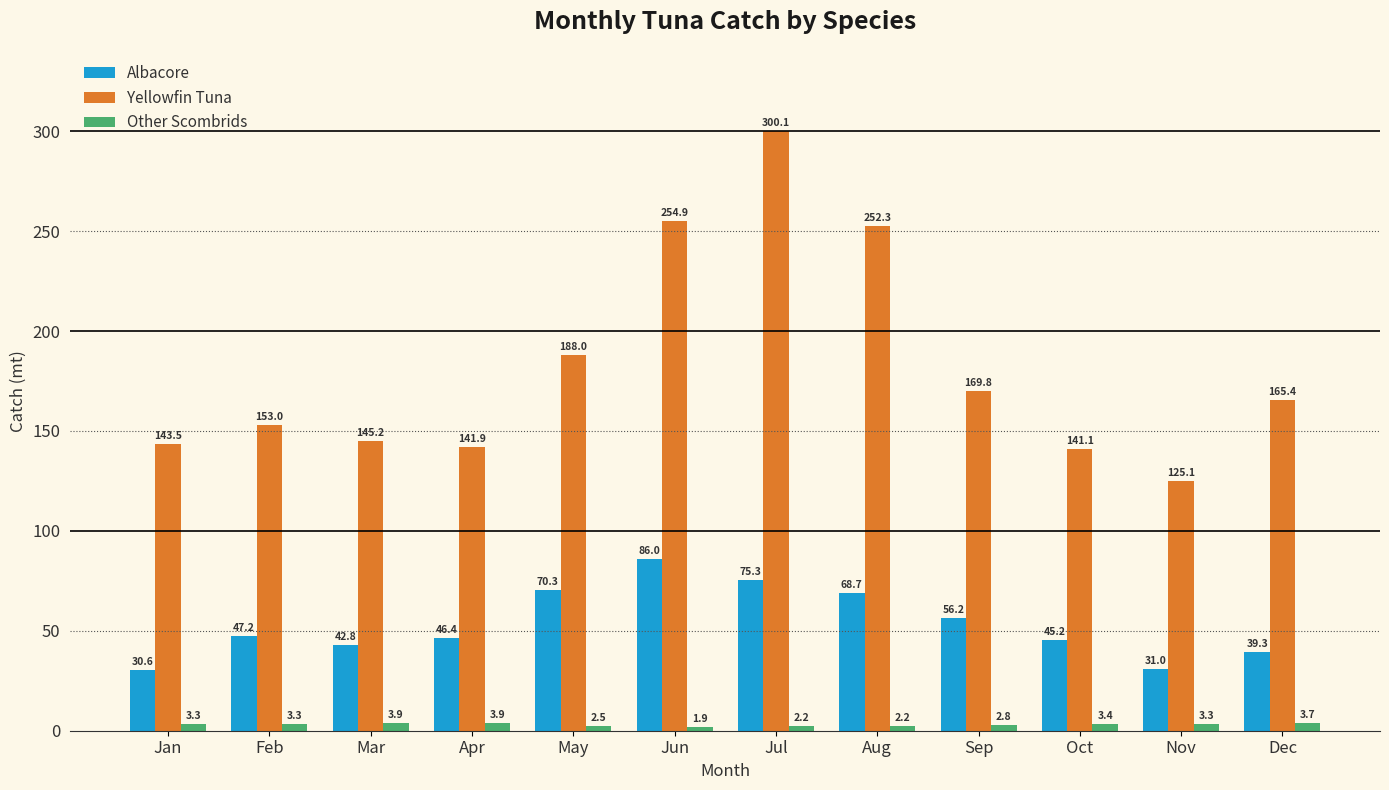

How many bars are there in each group?

3